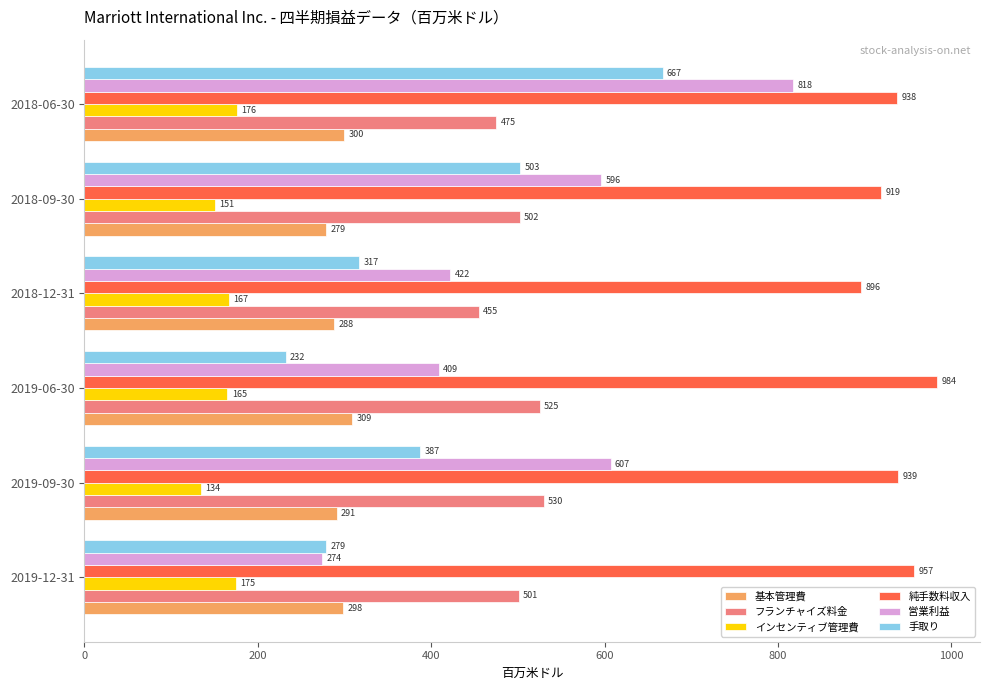

Which series has the largest total across all categories?

純手数料収入